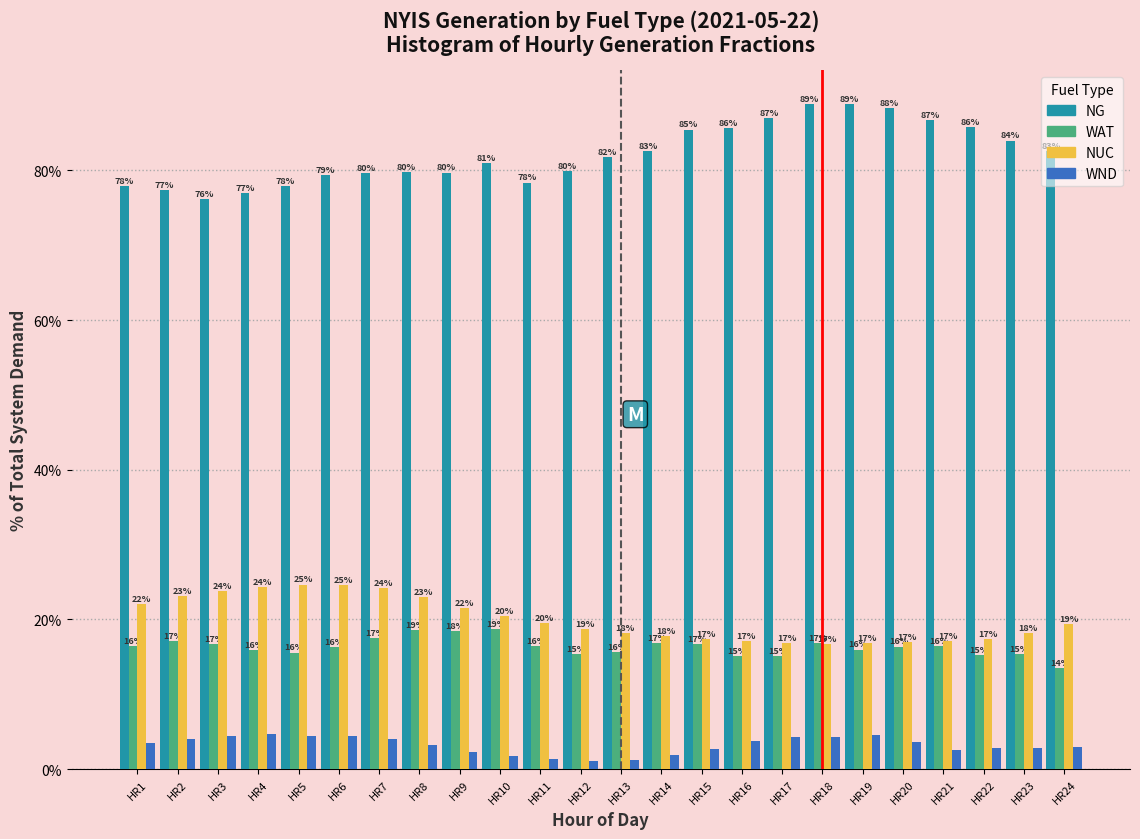

Between HR4 and HR18, which series saw the biggest shift?

NG